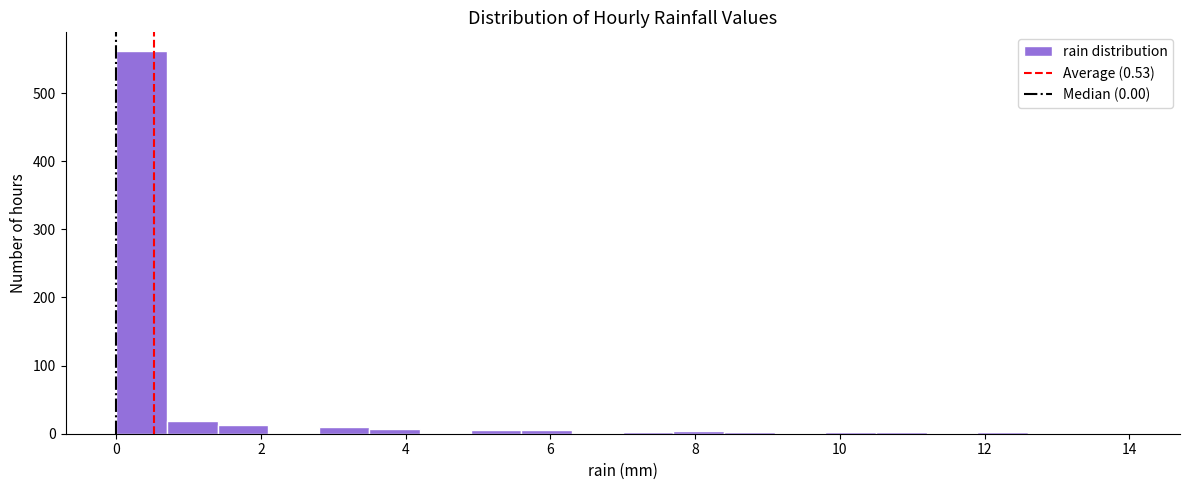

Around what value on the x-axis is the tallest bar? Give the approximate position of its centre, as read against the axis.

0.4